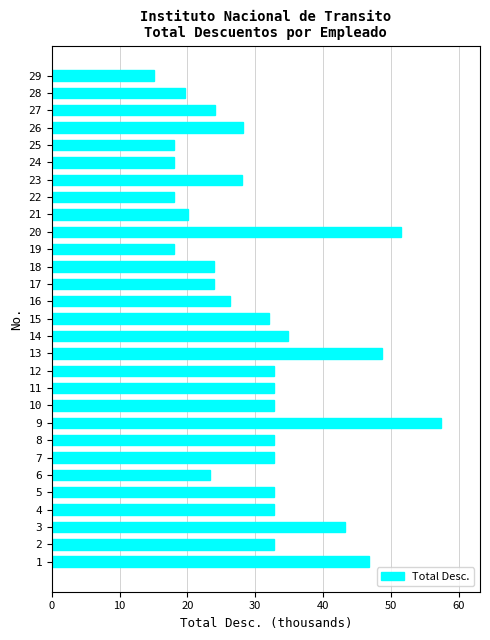

Which category has the lowest value across all series?

29